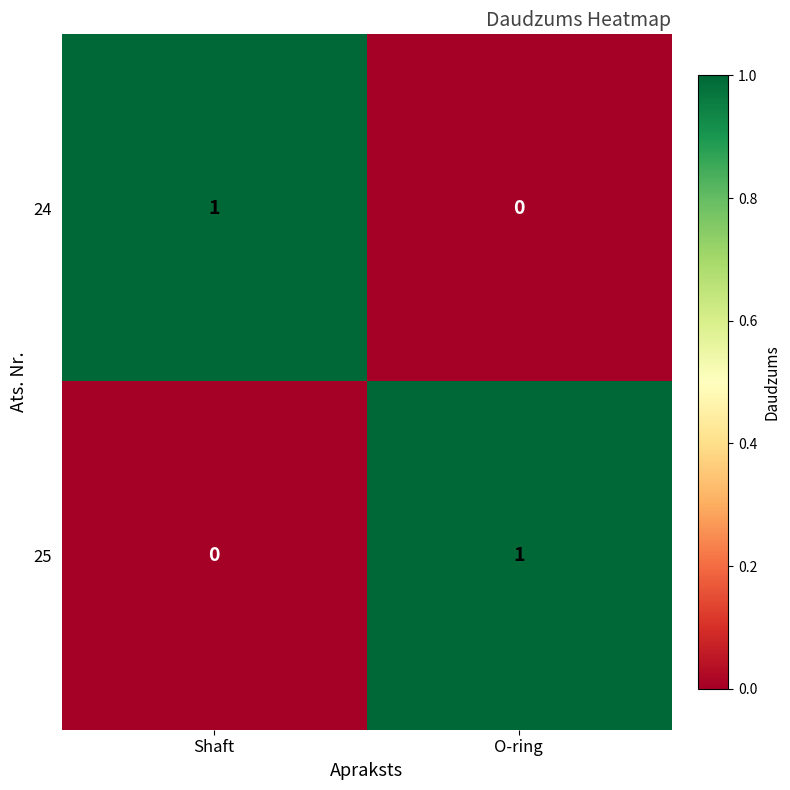

Reading right to left, transcribe all the data shown in this chart.

24: 0	1
25: 1	0